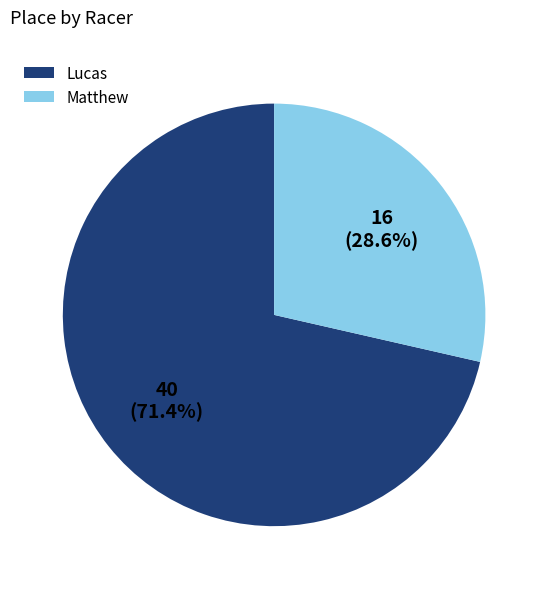

To the nearest percent, what portion does Matthew represent?

29%